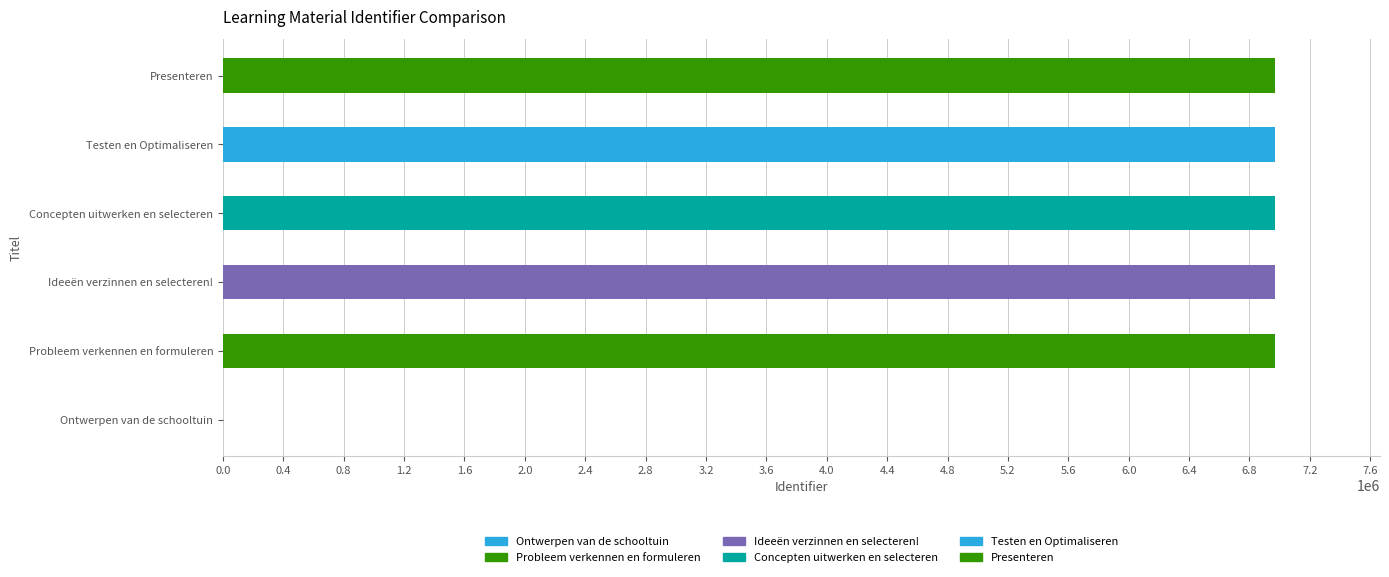

Does the chart contain any negative values?

No